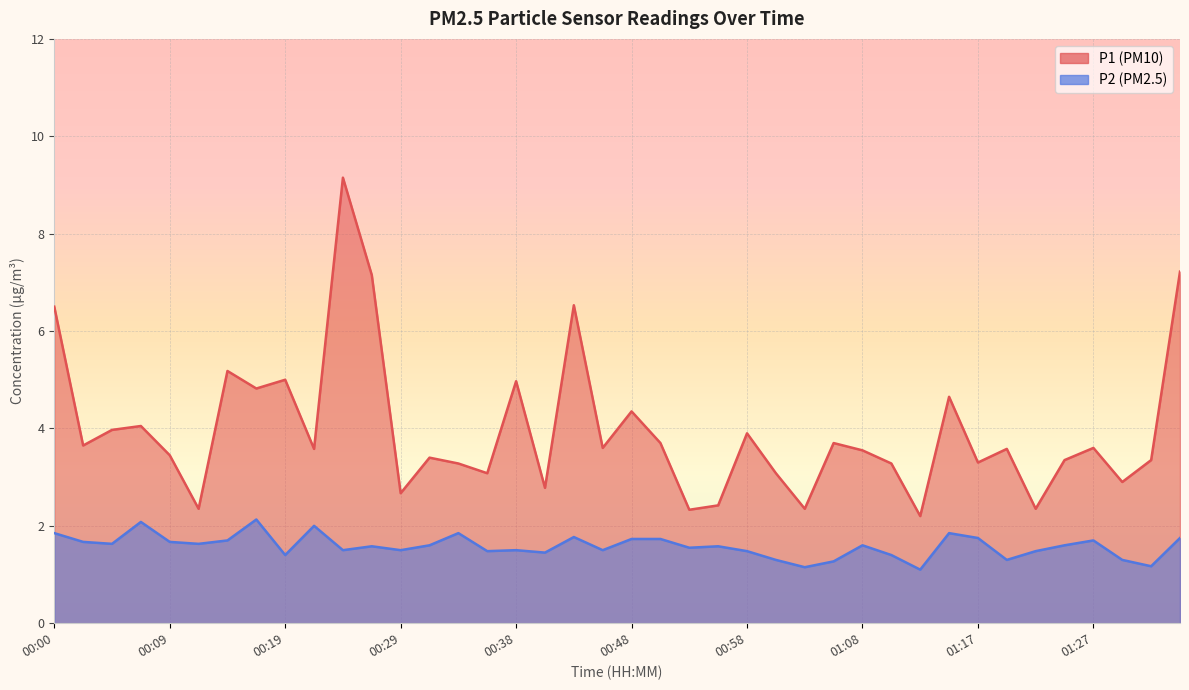

How many interior local valleys does the P1 series have?

14